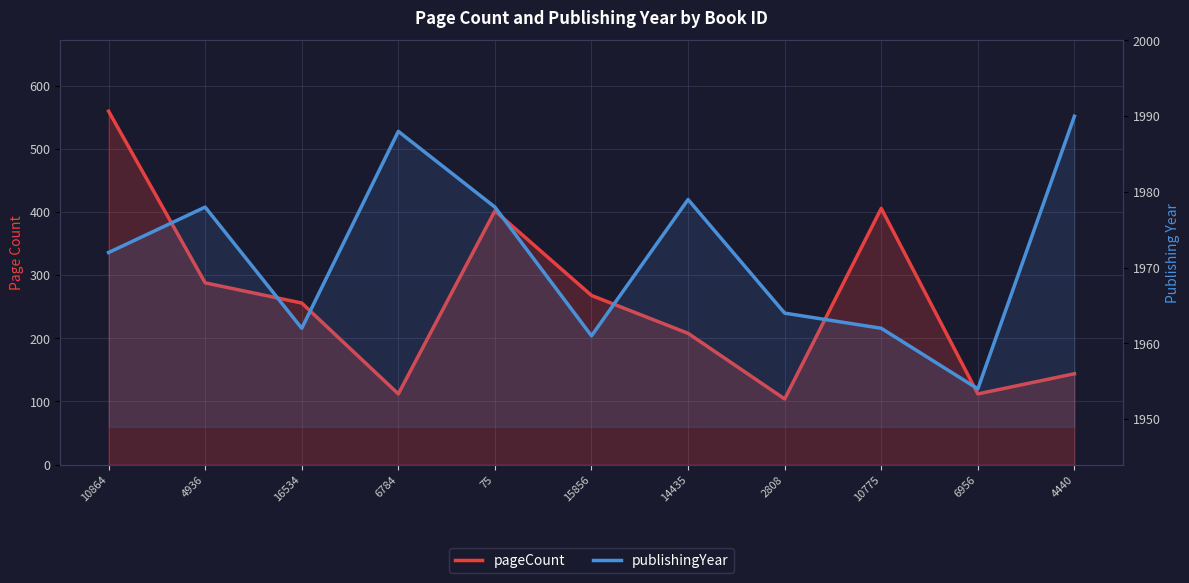

Reading right to left, transcribe all the data shown in this chart.

pageCount: 4440=144	6956=112	10775=406	2808=104	14435=208	15856=268	75=402	6784=112	16534=256	4936=288	10864=560
publishingYear: 4440=1990	6956=1954	10775=1962	2808=1964	14435=1979	15856=1961	75=1978	6784=1988	16534=1962	4936=1978	10864=1972